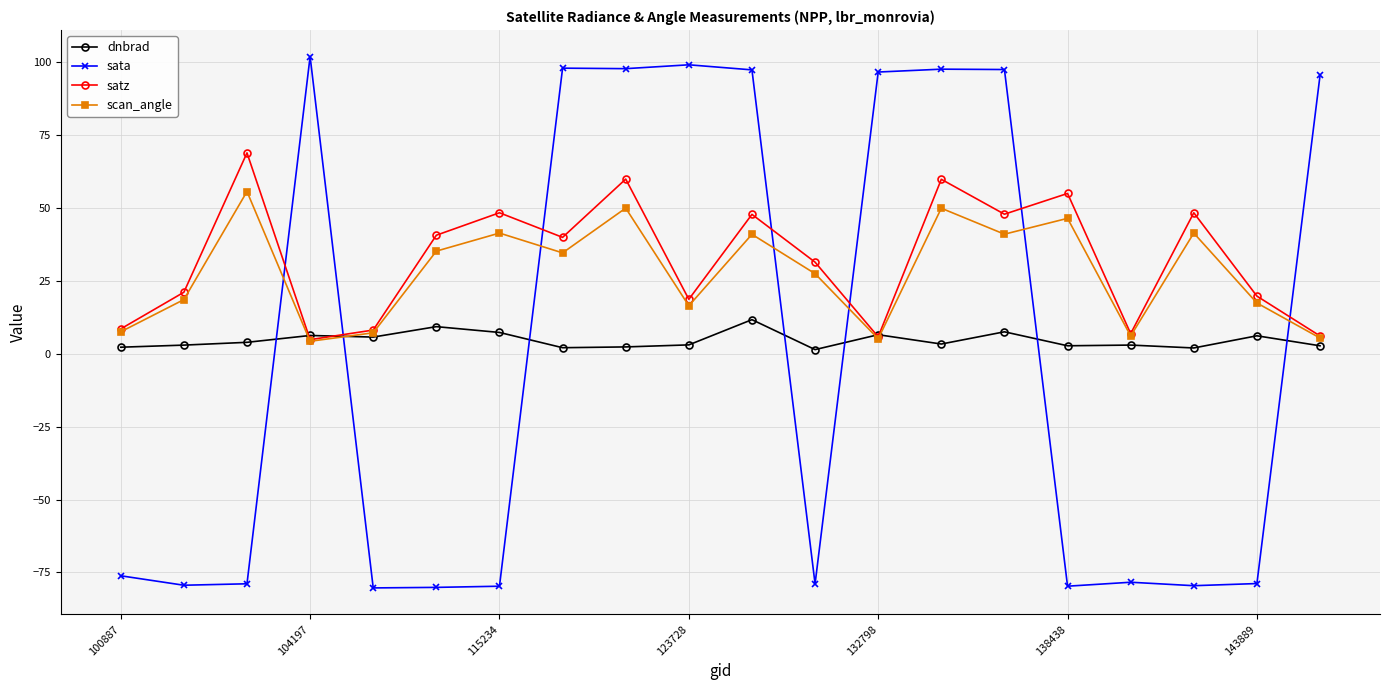

Which series has the widest spread of values?

sata